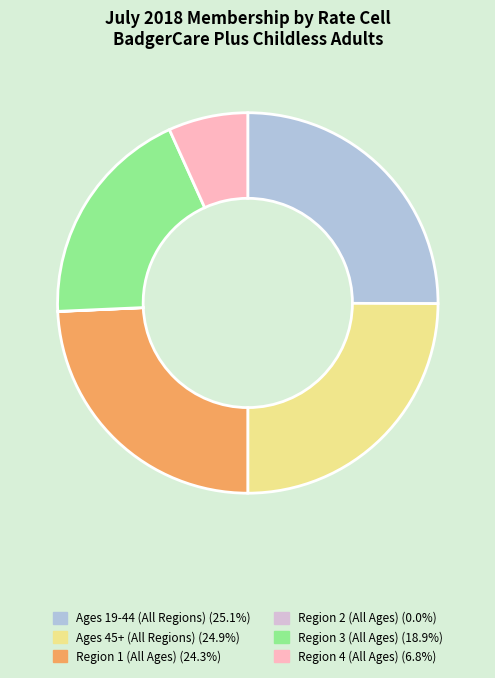

Between Region 3 (All Ages) and Ages 45+ (All Regions), which is larger?

Ages 45+ (All Regions)